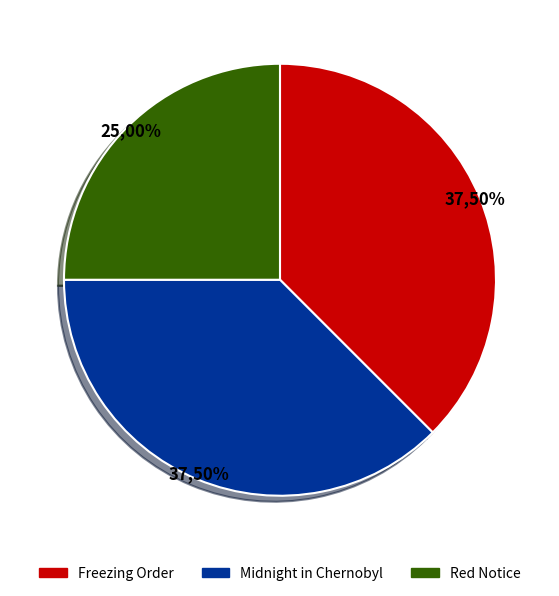

To the nearest percent, what percentage of the pie is Midnight in Chernobyl?

38%